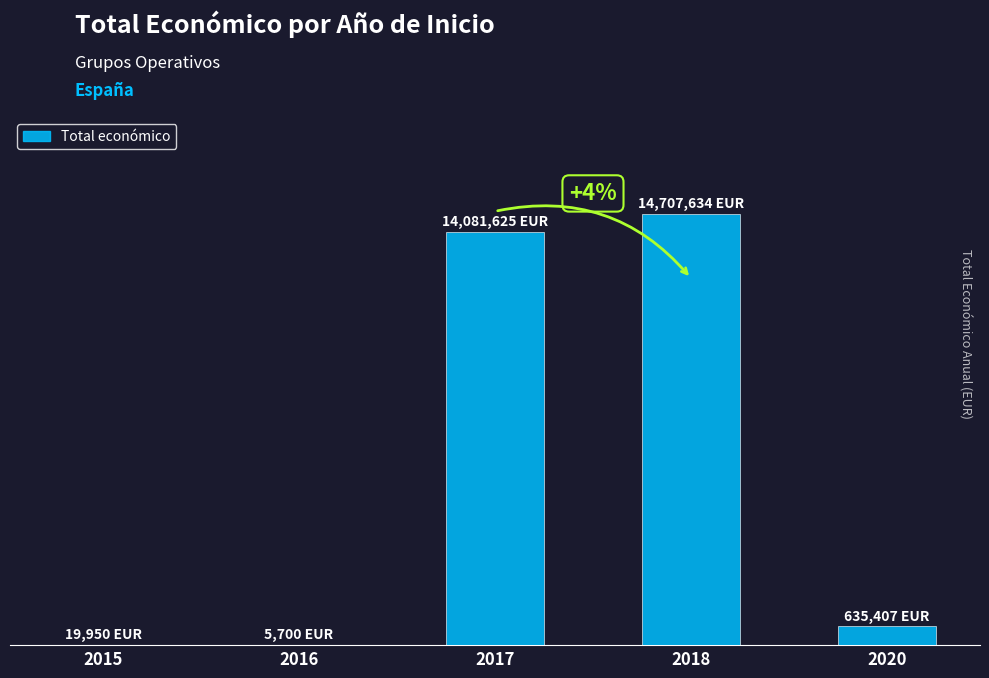

Are the bars grouped side by side (vs. stacked)?

No